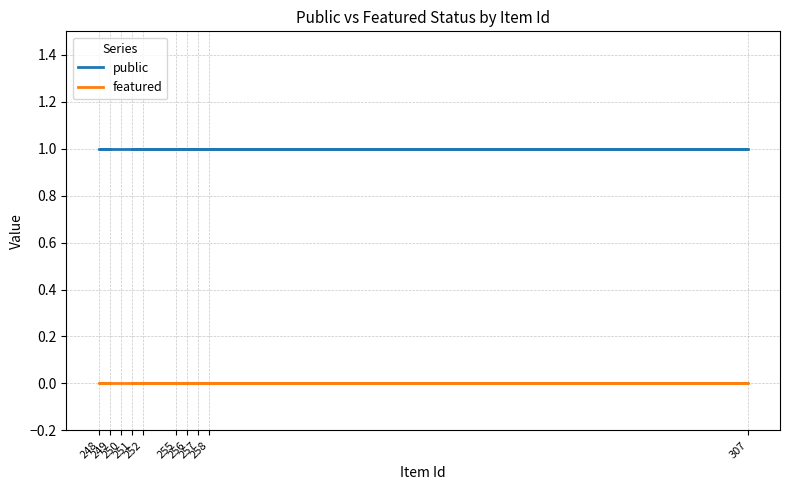

True or false: featured and public intersect in this chart.

False